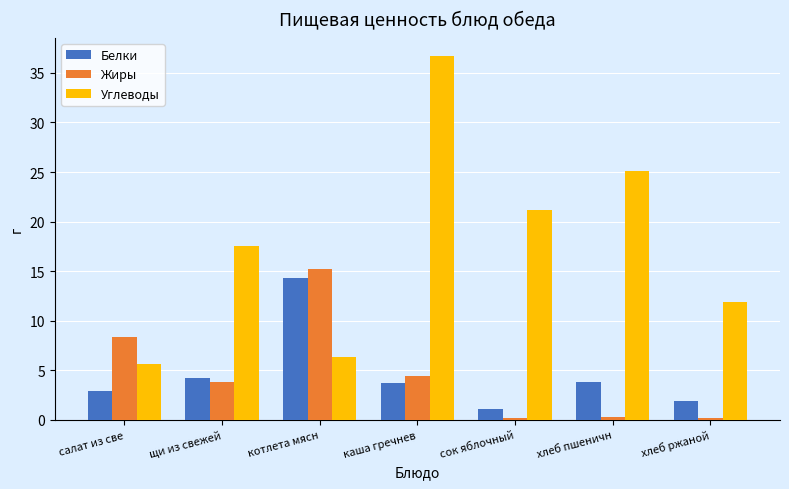

Which series has the largest range (max minus min)?

Углеводы